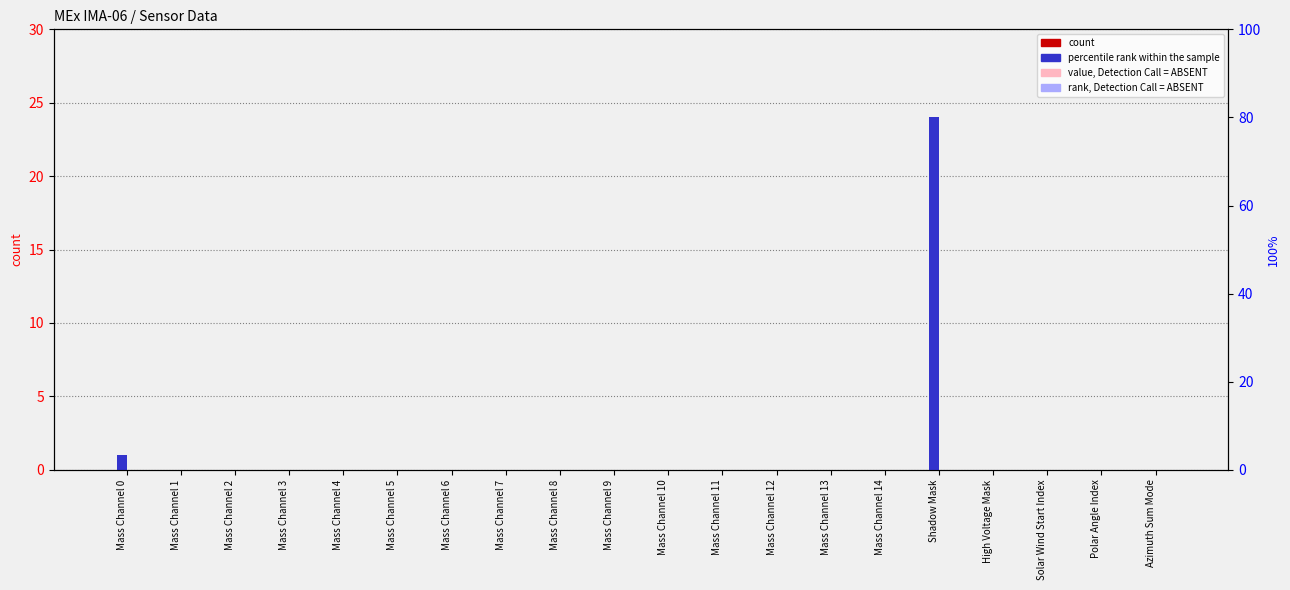

Reading left to right, transcribe all the data shown in this chart.

count: Mass Channel 0=0	Mass Channel 1=0	Mass Channel 2=0	Mass Channel 3=0	Mass Channel 4=0	Mass Channel 5=0	Mass Channel 6=0	Mass Channel 7=0	Mass Channel 8=0	Mass Channel 9=0	Mass Channel 10=0	Mass Channel 11=0	Mass Channel 12=0	Mass Channel 13=0	Mass Channel 14=0	Shadow Mask=0	High Voltage Mask=0	Solar Wind Start Index=0	Polar Angle Index=0	Azimuth Sum Mode=0
percentile rank within the sample: Mass Channel 0=1	Mass Channel 1=0	Mass Channel 2=0	Mass Channel 3=0	Mass Channel 4=0	Mass Channel 5=0	Mass Channel 6=0	Mass Channel 7=0	Mass Channel 8=0	Mass Channel 9=0	Mass Channel 10=0	Mass Channel 11=0	Mass Channel 12=0	Mass Channel 13=0	Mass Channel 14=0	Shadow Mask=24	High Voltage Mask=0	Solar Wind Start Index=0	Polar Angle Index=0	Azimuth Sum Mode=0
value, Detection Call = ABSENT: Mass Channel 0=0	Mass Channel 1=0	Mass Channel 2=0	Mass Channel 3=0	Mass Channel 4=0	Mass Channel 5=0	Mass Channel 6=0	Mass Channel 7=0	Mass Channel 8=0	Mass Channel 9=0	Mass Channel 10=0	Mass Channel 11=0	Mass Channel 12=0	Mass Channel 13=0	Mass Channel 14=0	Shadow Mask=0	High Voltage Mask=0	Solar Wind Start Index=0	Polar Angle Index=0	Azimuth Sum Mode=0
rank, Detection Call = ABSENT: Mass Channel 0=0	Mass Channel 1=0	Mass Channel 2=0	Mass Channel 3=0	Mass Channel 4=0	Mass Channel 5=0	Mass Channel 6=0	Mass Channel 7=0	Mass Channel 8=0	Mass Channel 9=0	Mass Channel 10=0	Mass Channel 11=0	Mass Channel 12=0	Mass Channel 13=0	Mass Channel 14=0	Shadow Mask=0	High Voltage Mask=0	Solar Wind Start Index=0	Polar Angle Index=0	Azimuth Sum Mode=0